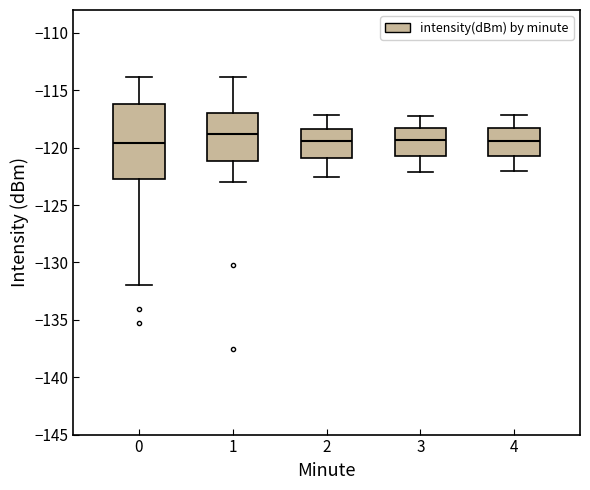

Which box is the tallest, from its lower edge to its upper edge?

0